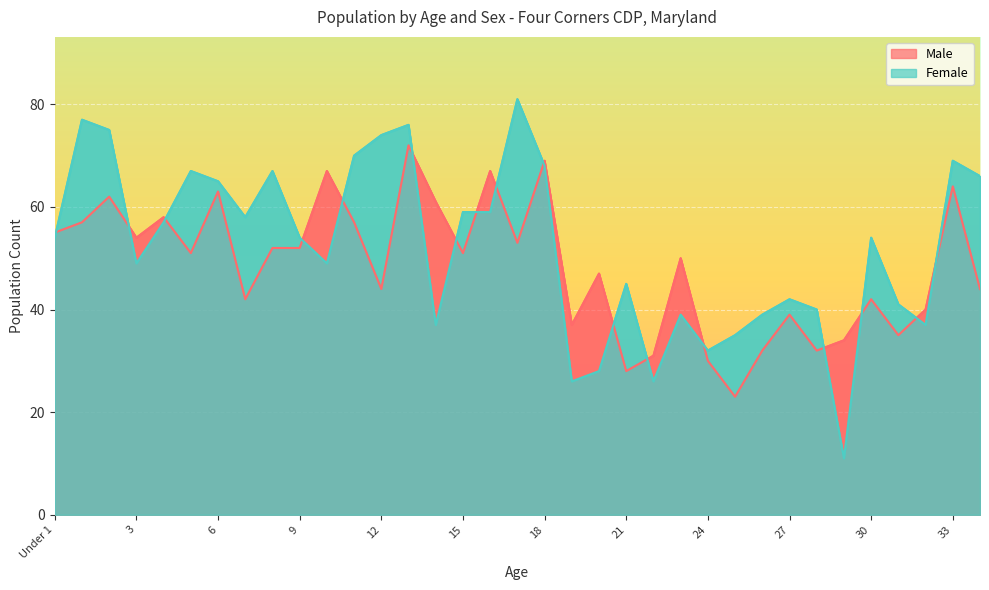

True or false: Male and Female cross at least once.

True